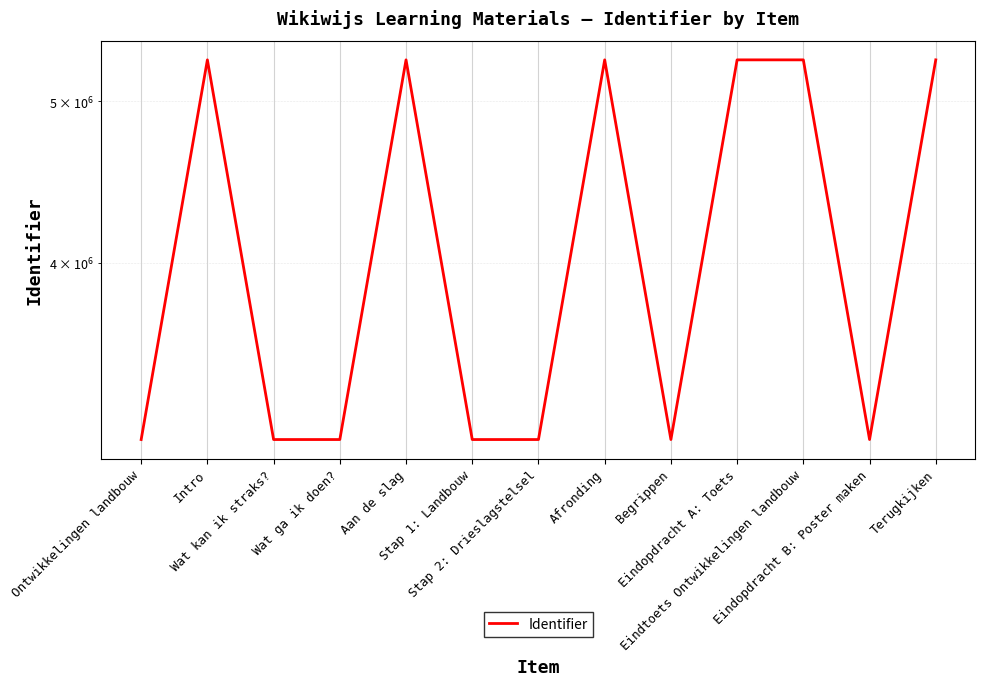

Count the number of values greater than 3134131.

6